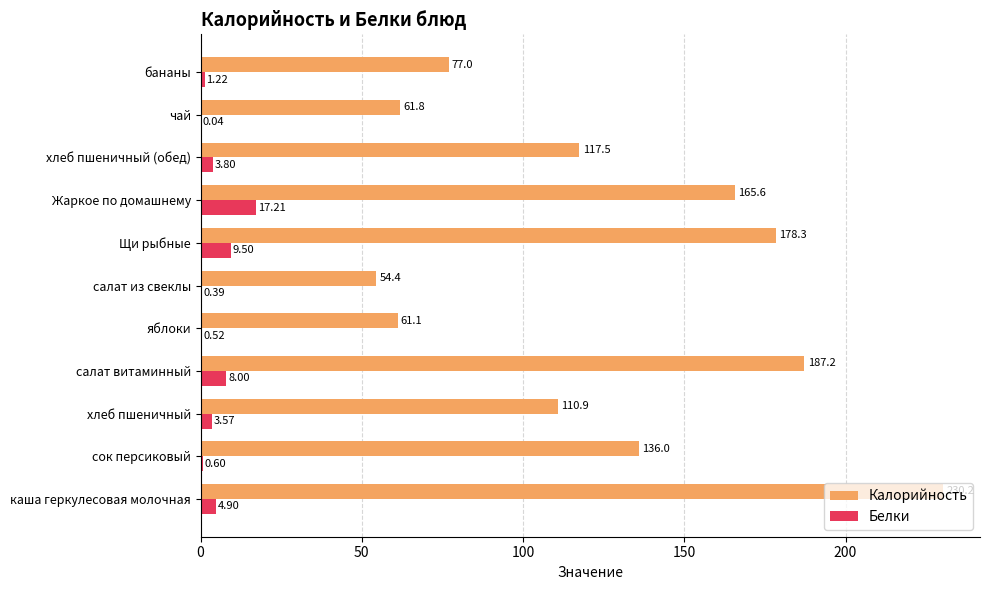

What is the sum of the Белки values at сок персиковый and каша геркулесовая молочная?

5.5